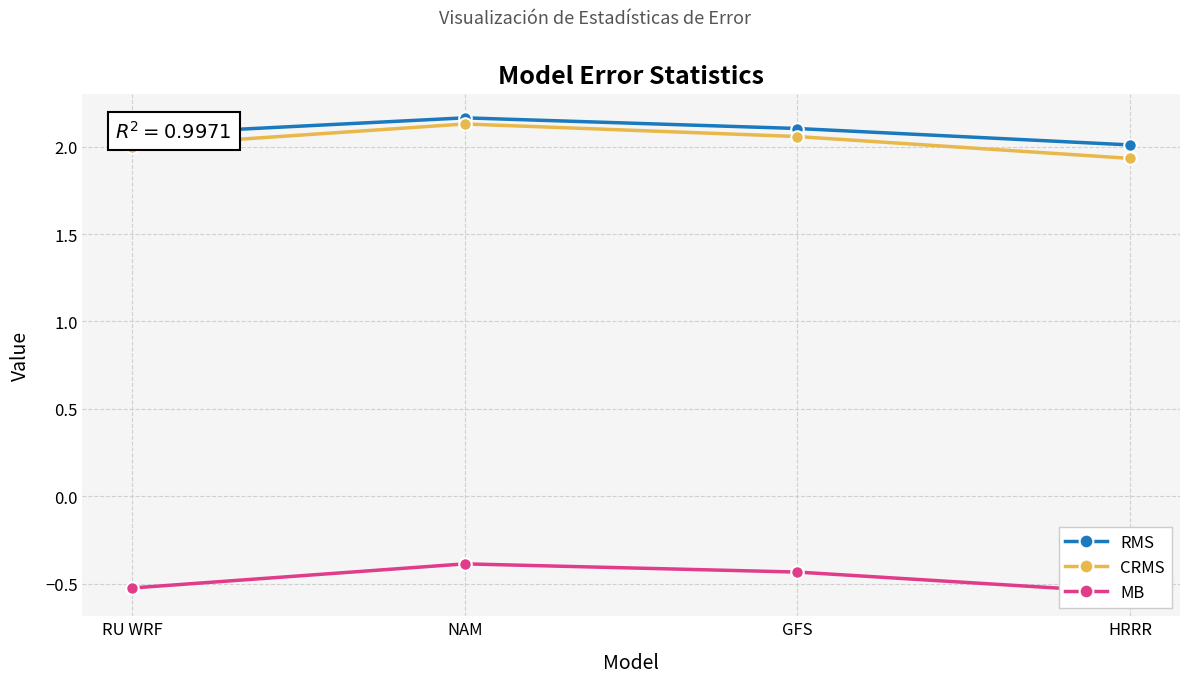

True or false: RMS and CRMS cross at least once.

False